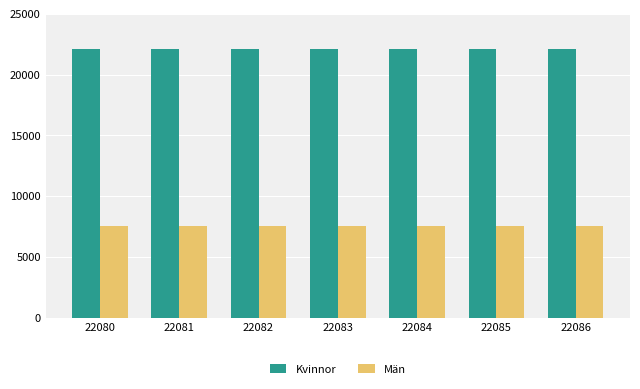

What is the smallest value displayed?

7576